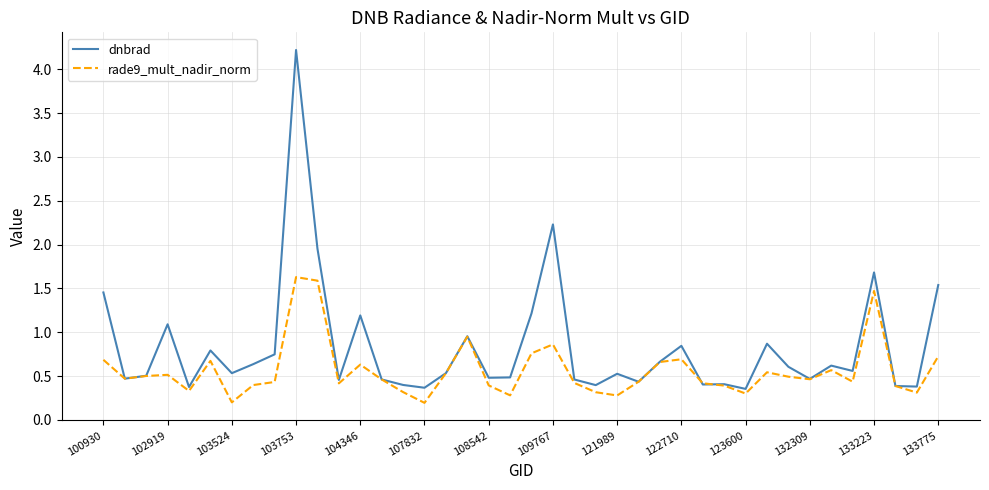

List the series in order of their overall mean, highest first.

dnbrad, rade9_mult_nadir_norm